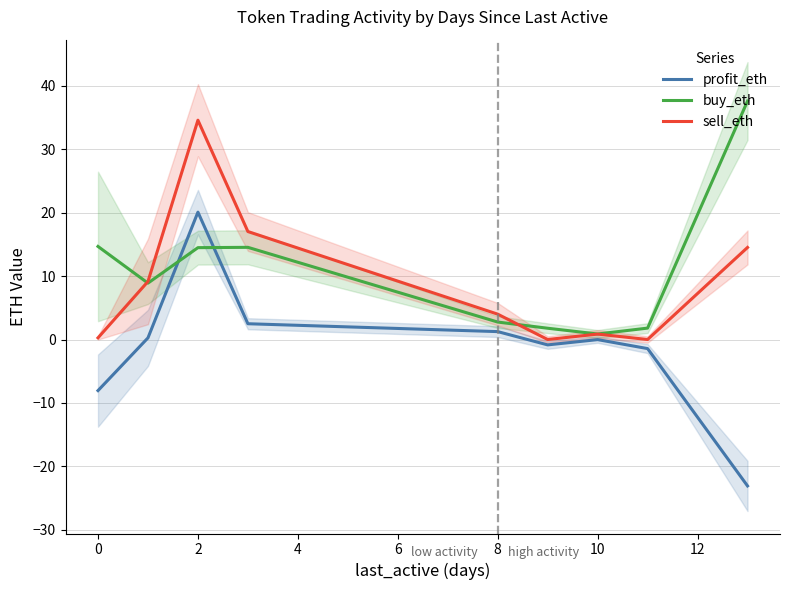

The value of profit_eth at 0 is 0.1. True or false?

False